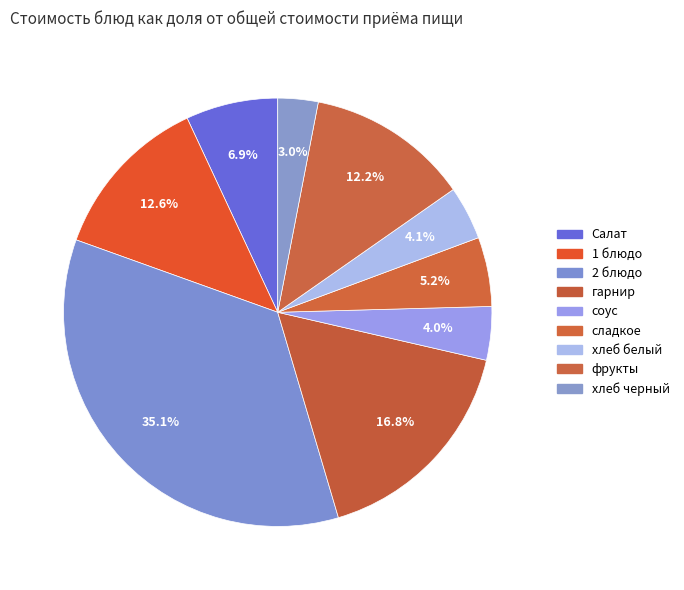

True or false: хлеб черный accounts for 18% of the total.

False